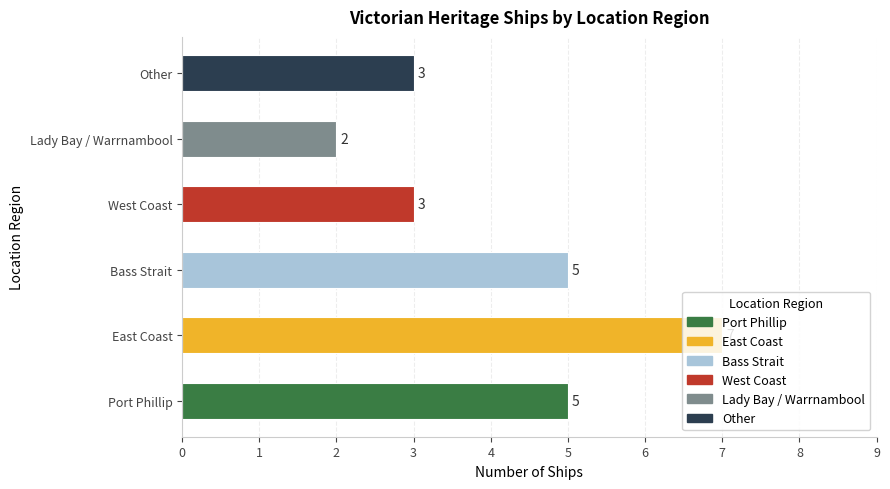

Which has a higher value, Other or Lady Bay / Warrnambool?

Other